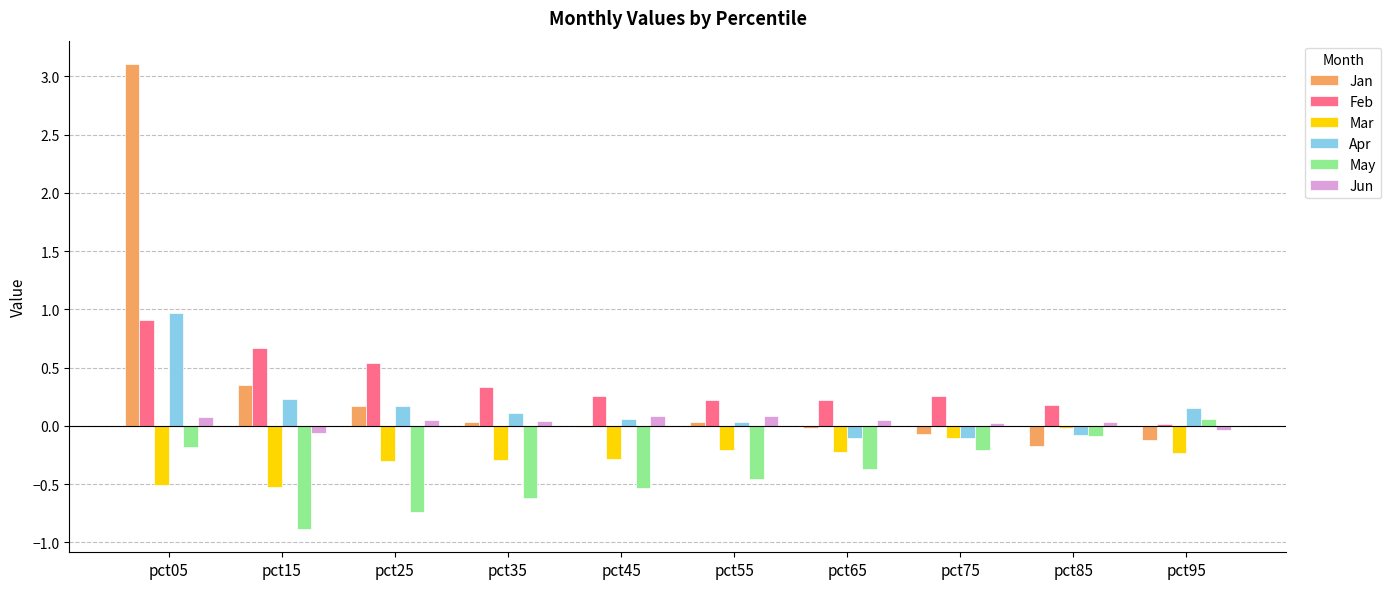

Between pct25 and pct85, which series saw the biggest shift?

May